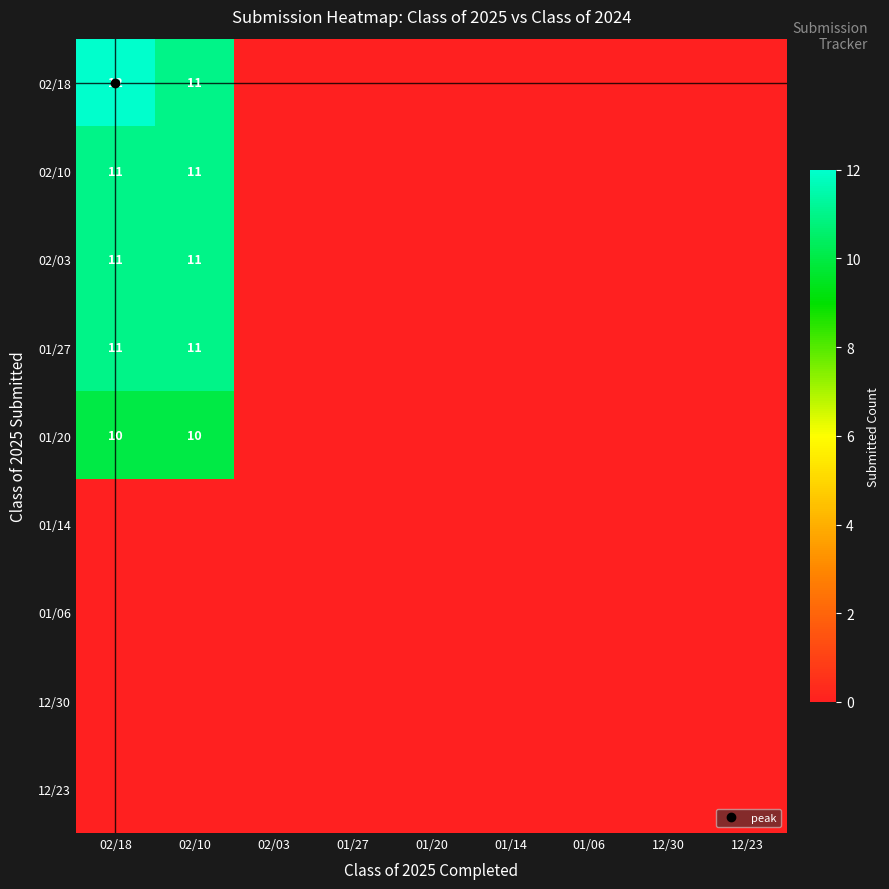

What is the maximum value for 02/10?

11